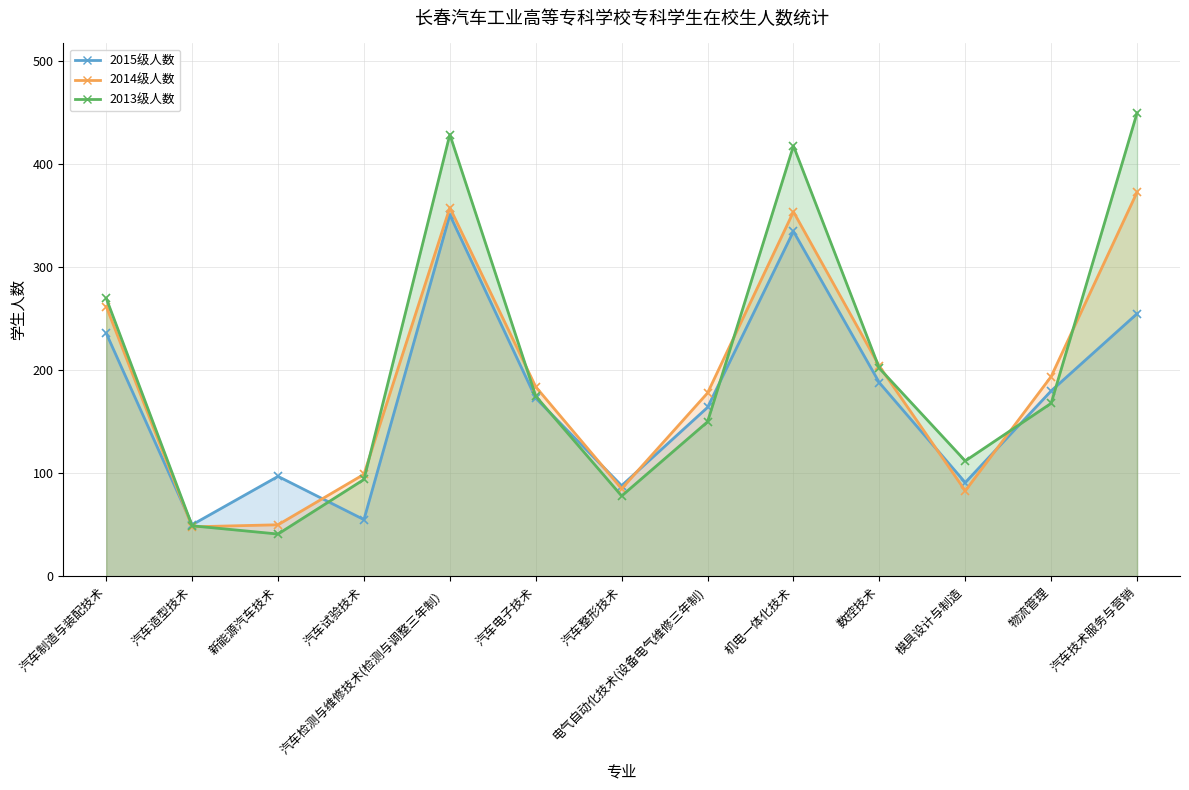

At which label does 2014级人数 first exceed 184?

汽车制造与装配技术